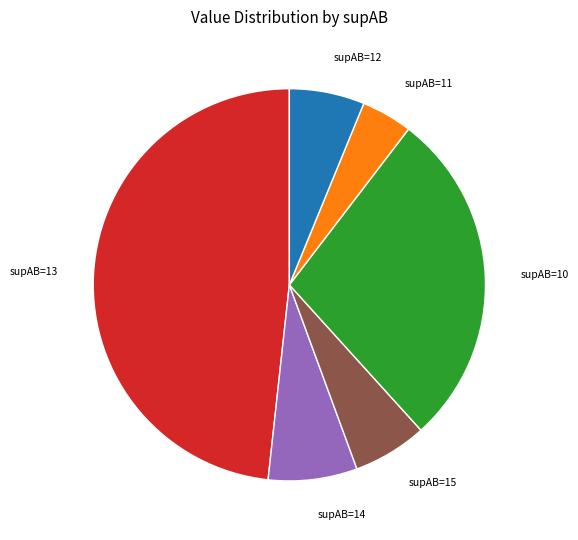

Is there any slice that represents more than half of the pie?

No